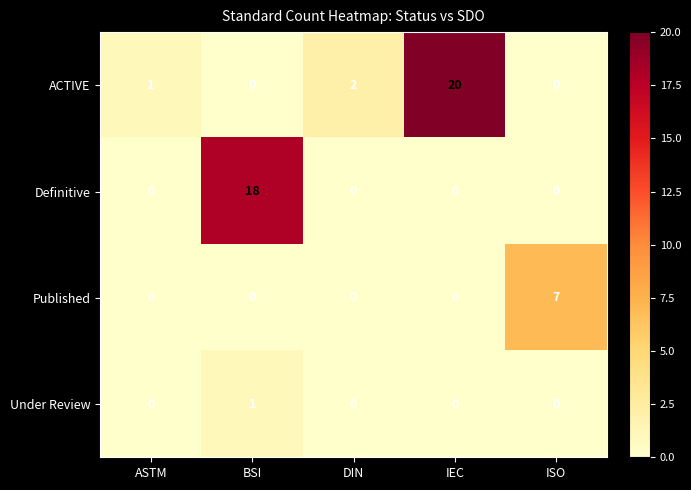

What is the greatest value displayed?

20